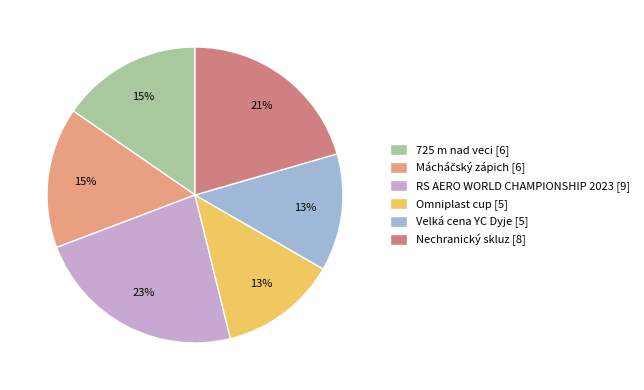

What is the ratio of the value at 725 m nad veci [6] to the value at Omniplast cup [5]?

1.2